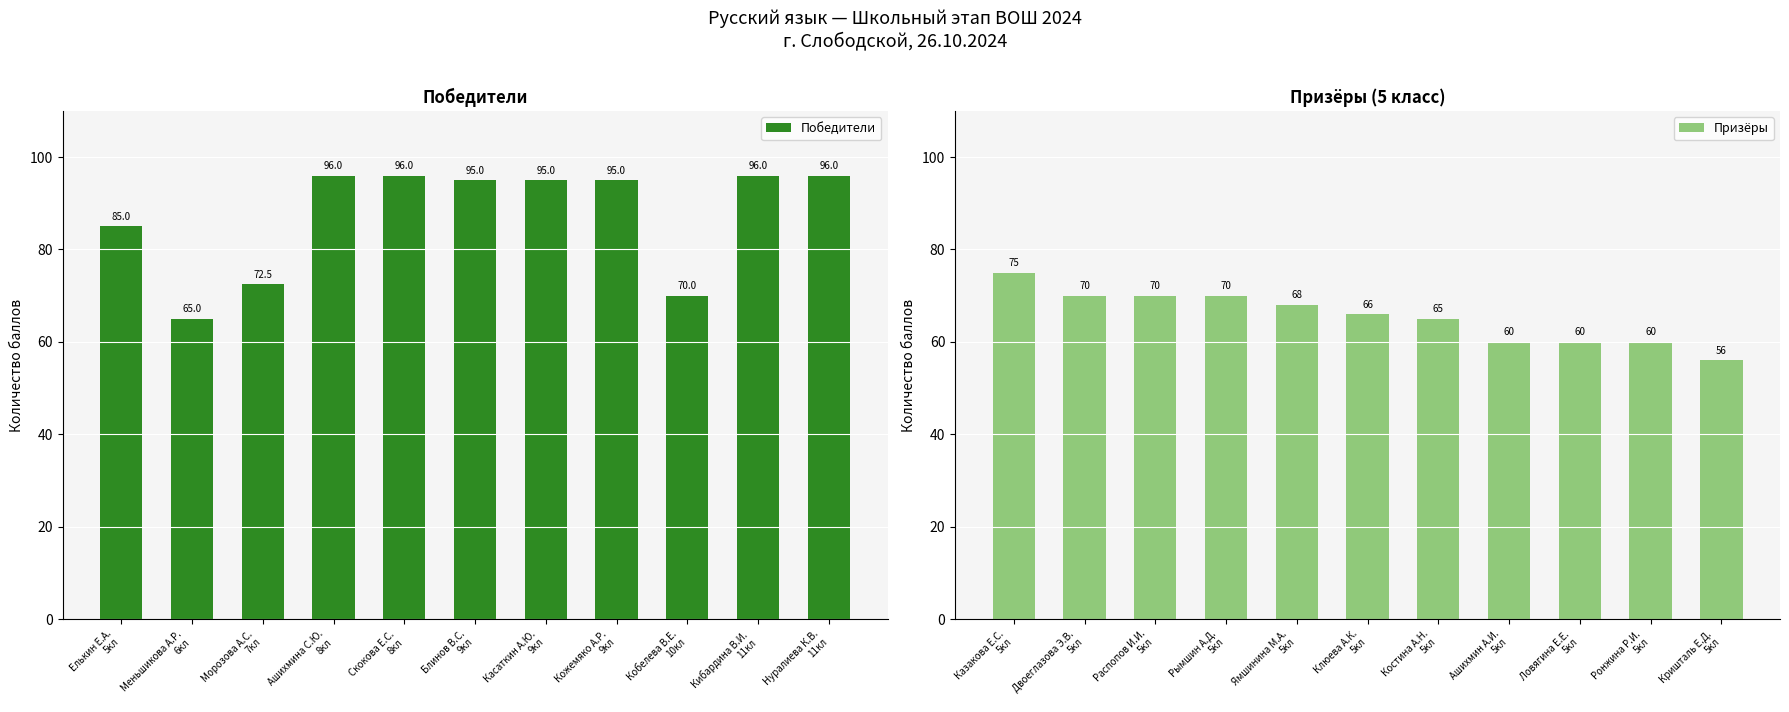

At how many categories does at least one series exceed 95?

4